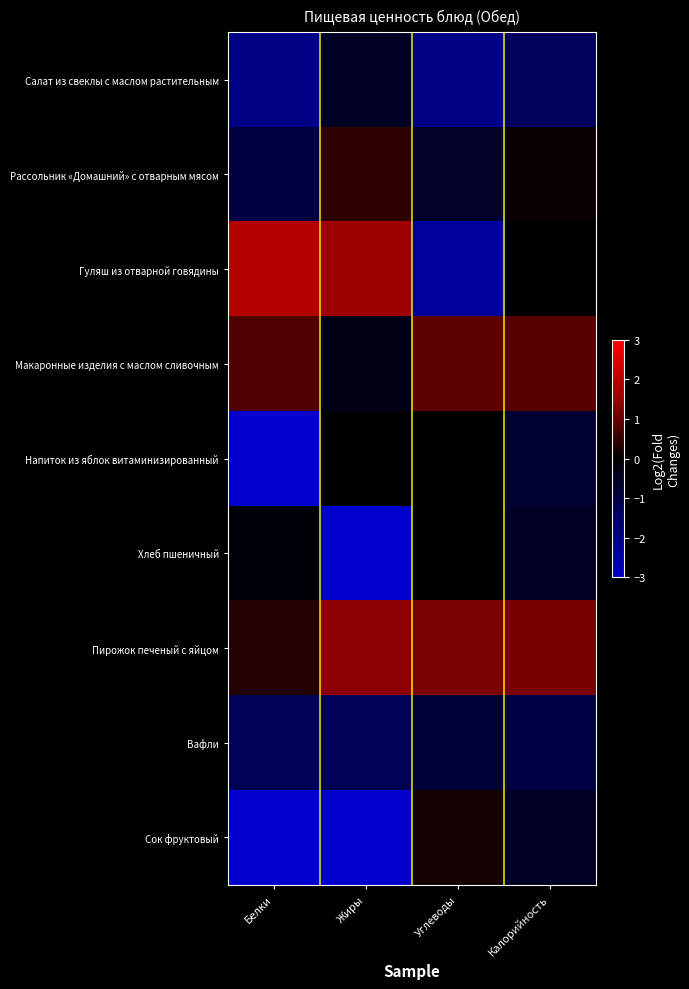

At which category is the sum across all series the highest?

Калорийность